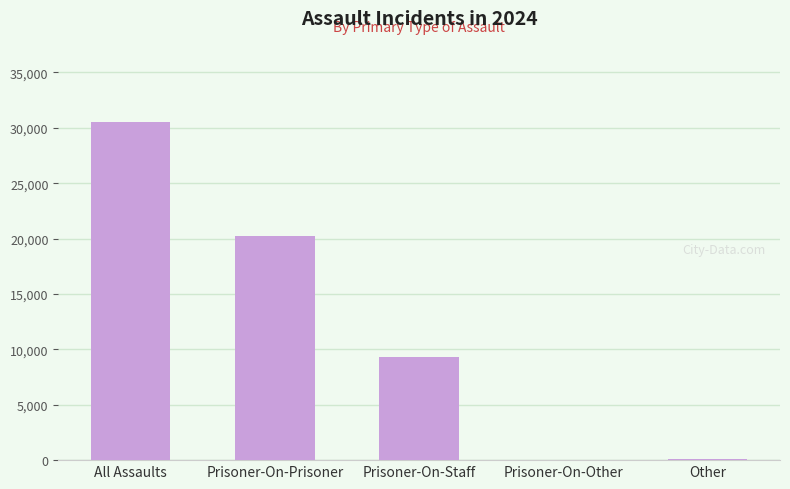

Where is the data nearest to the value 15268?

Prisoner-On-Prisoner